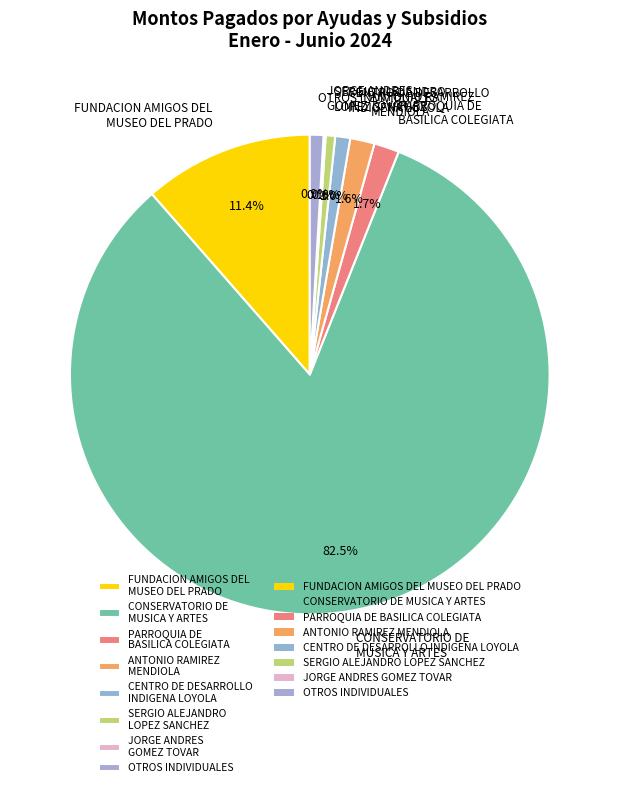

What is the largest slice in the pie chart?

CONSERVATORIO DE MUSICA Y ARTES